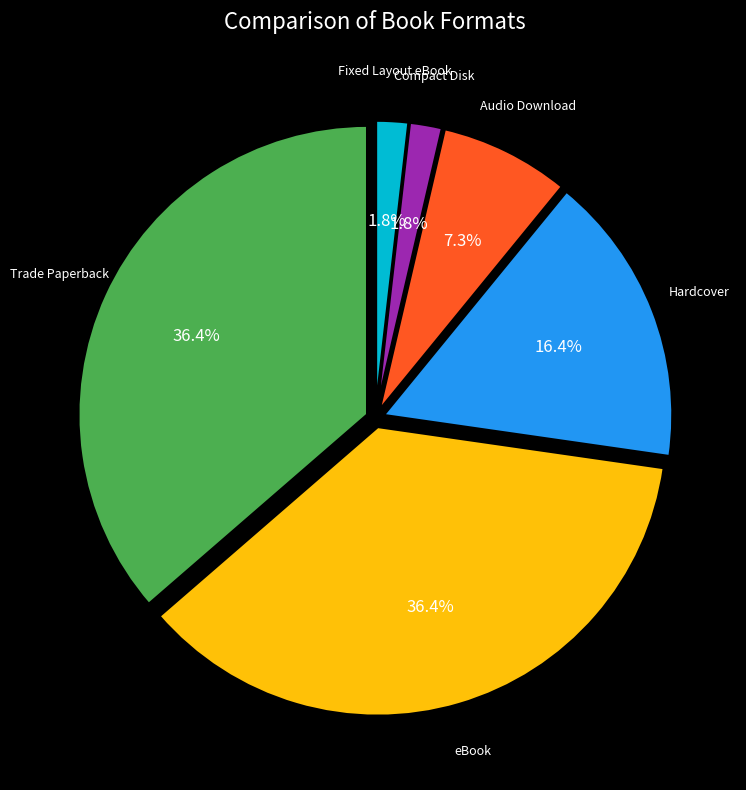

Is there any slice that represents more than half of the pie?

No